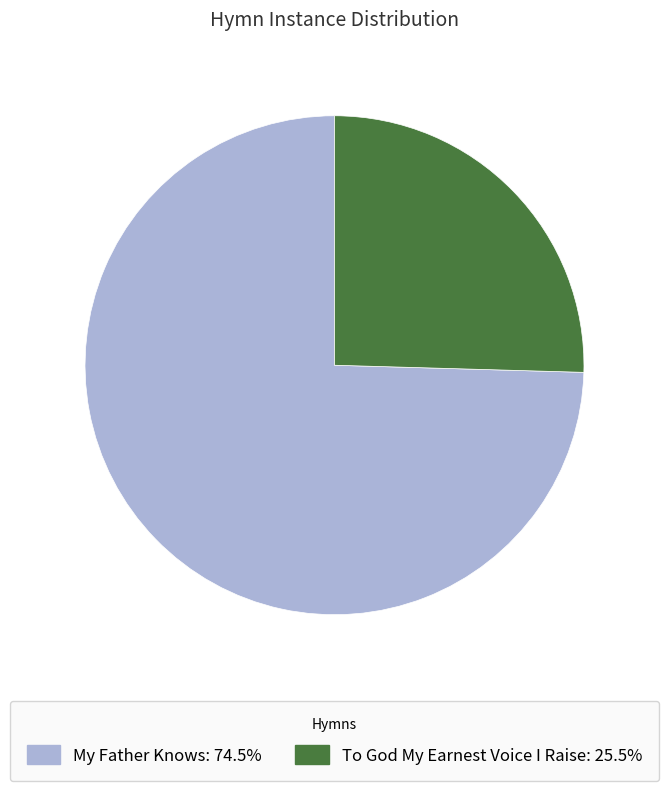

Does any single category account for the majority?

Yes